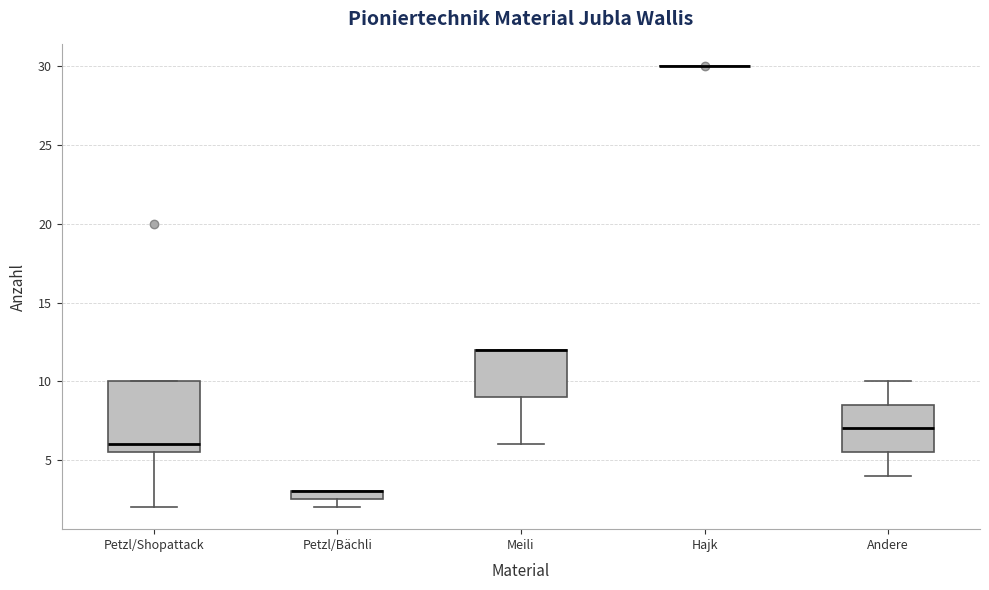

Where does the lower whisker of the box for Meili end on the y-axis? The values are not printed on the chart, so give them approximately, as read against the axis.

6.0